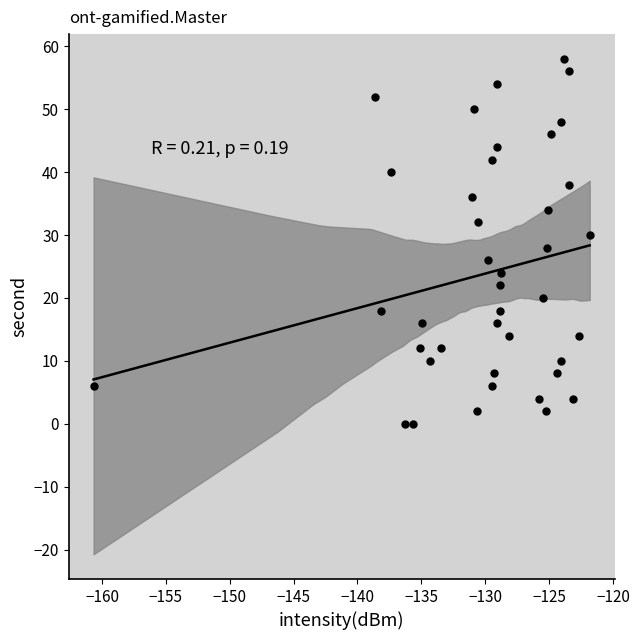

What is the range of Y values (max minus min)?

58